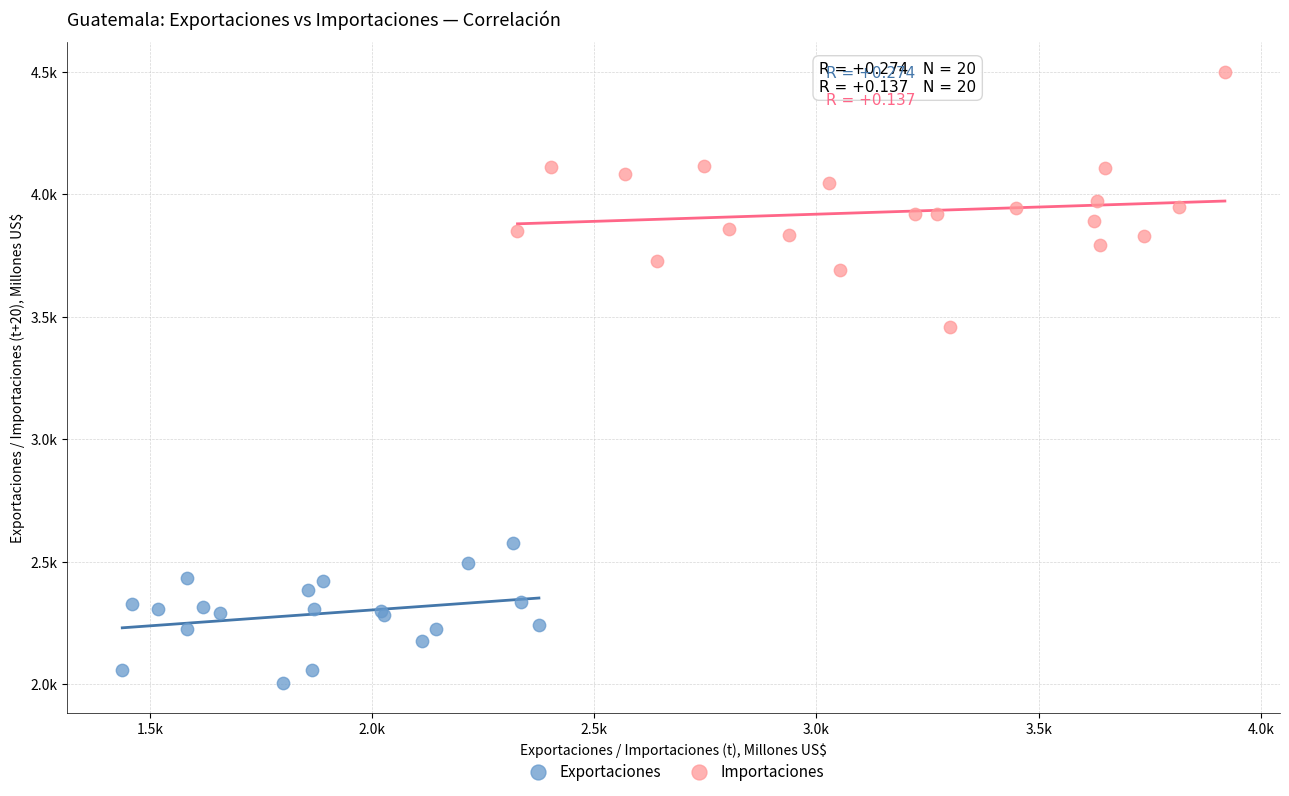

What are all the series names shown in the legend?

Exportaciones, Importaciones